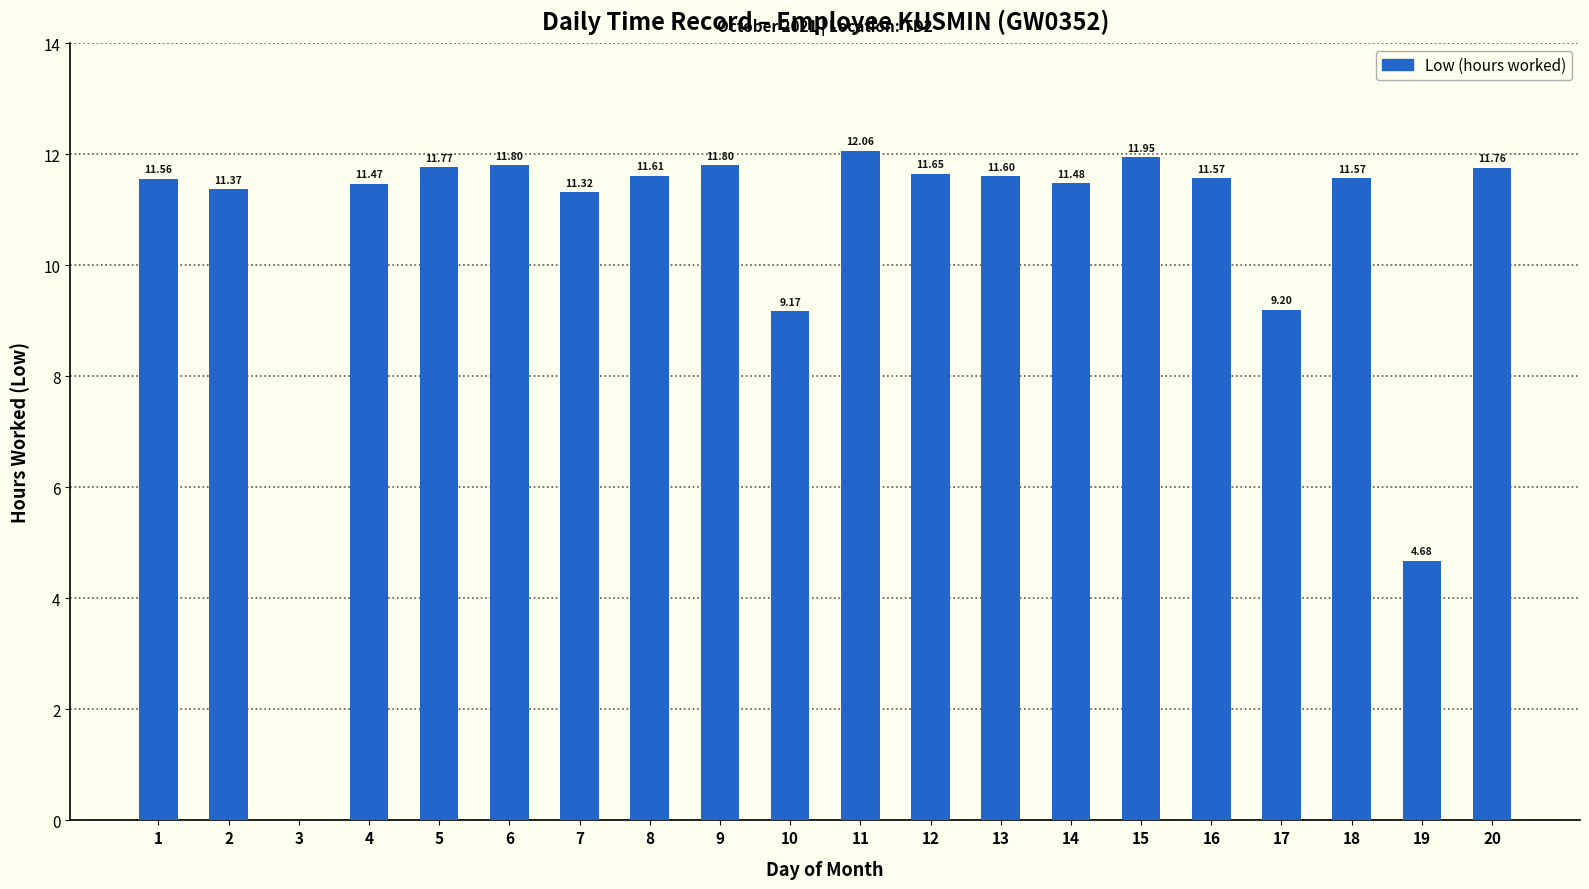

What is the sum of all values?

209.4